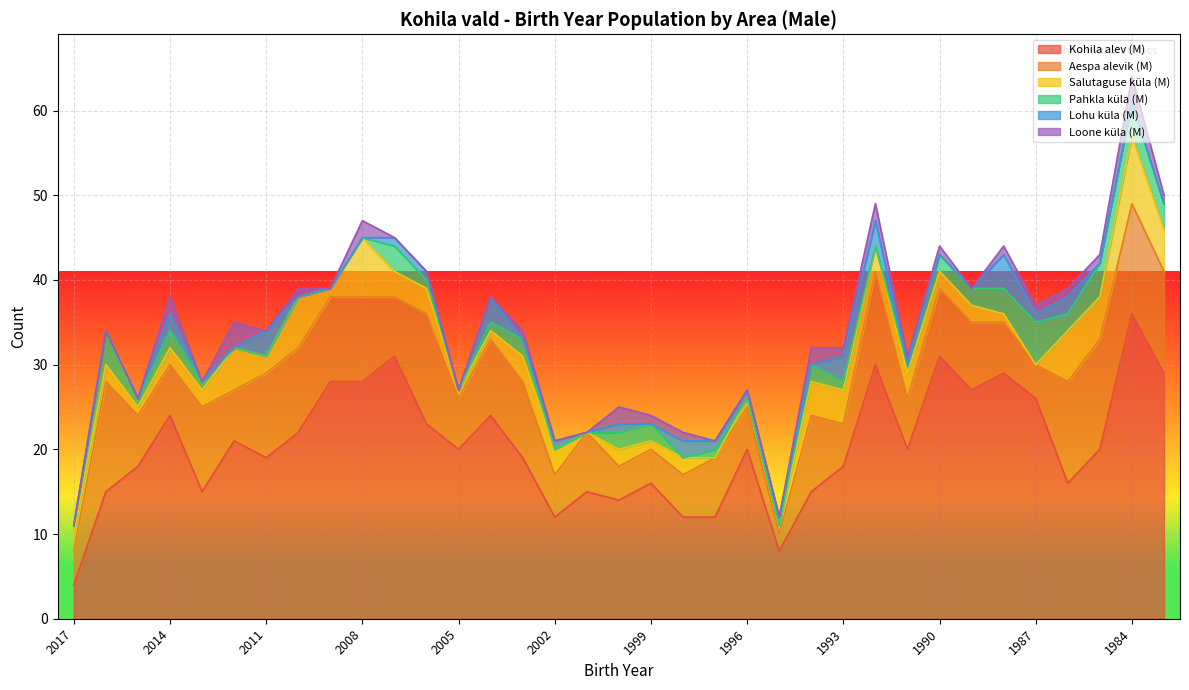

Where is the first local minimum for Pahkla küla (M)?

2015